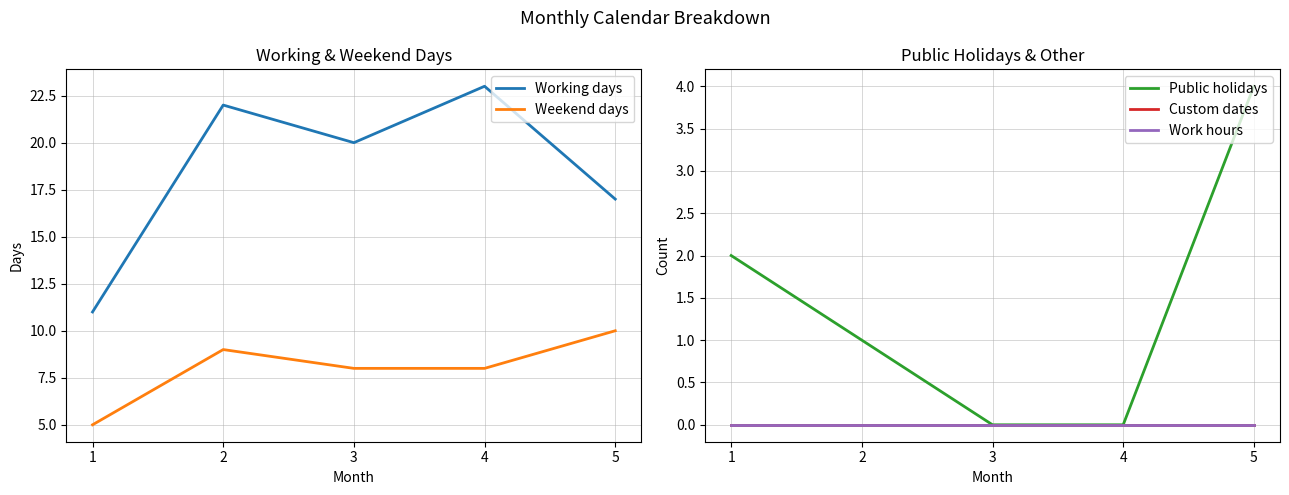

How many lines are shown in the chart?

5